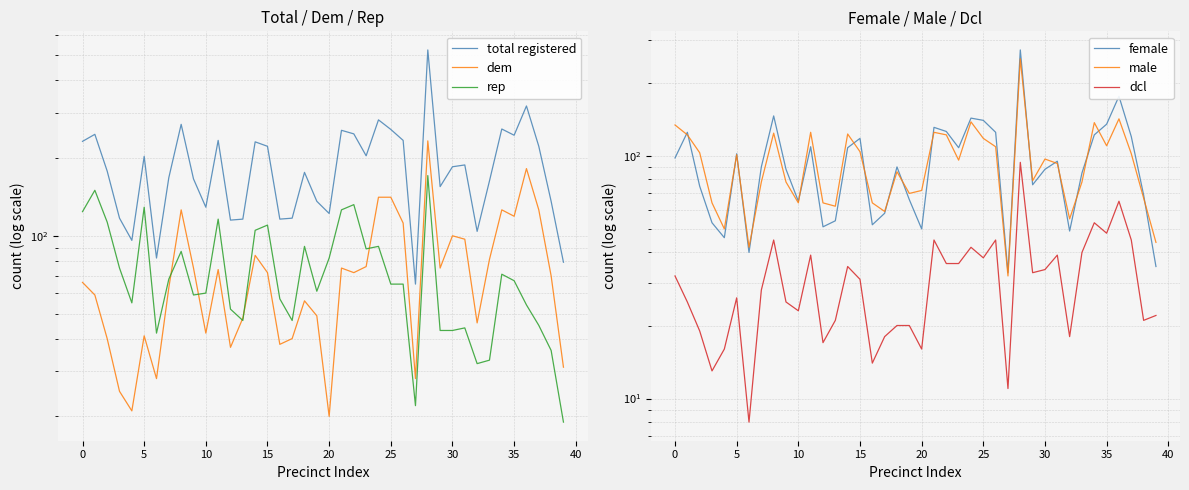

What is the label of the 24th point from the left?

23